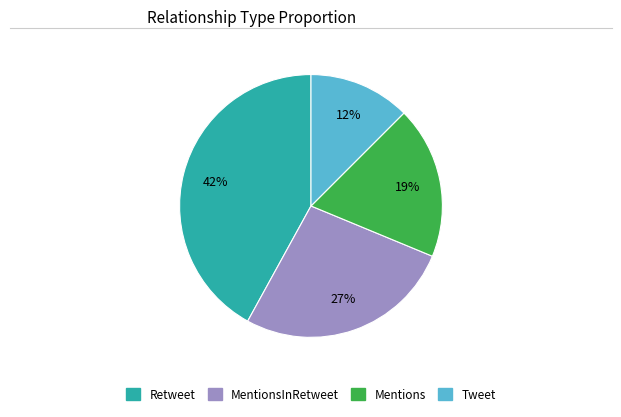

To the nearest percent, what is the average slice percentage?

25%